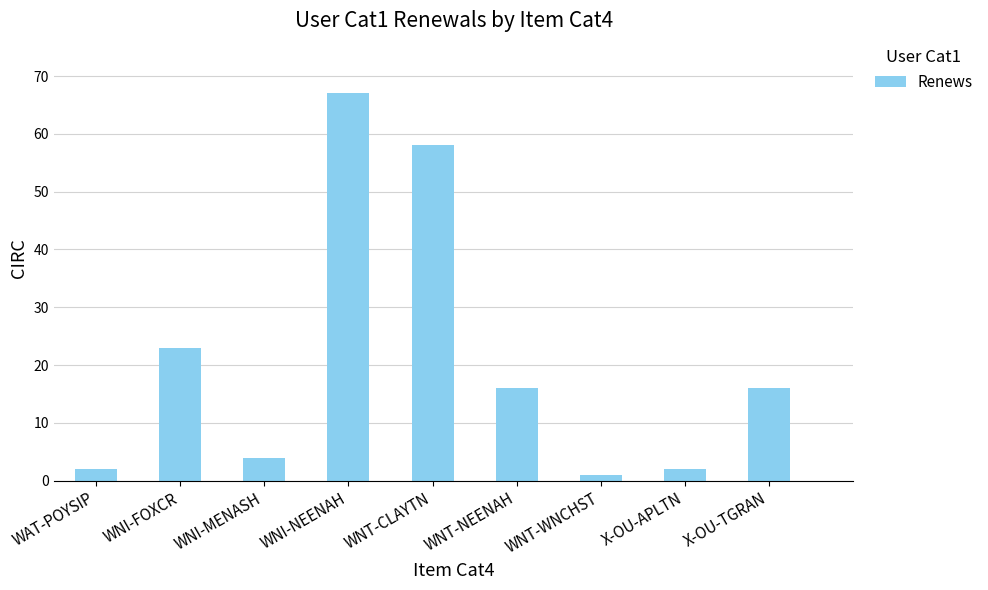

The chart shows a value of 21 at WNT-NEENAH. True or false?

False